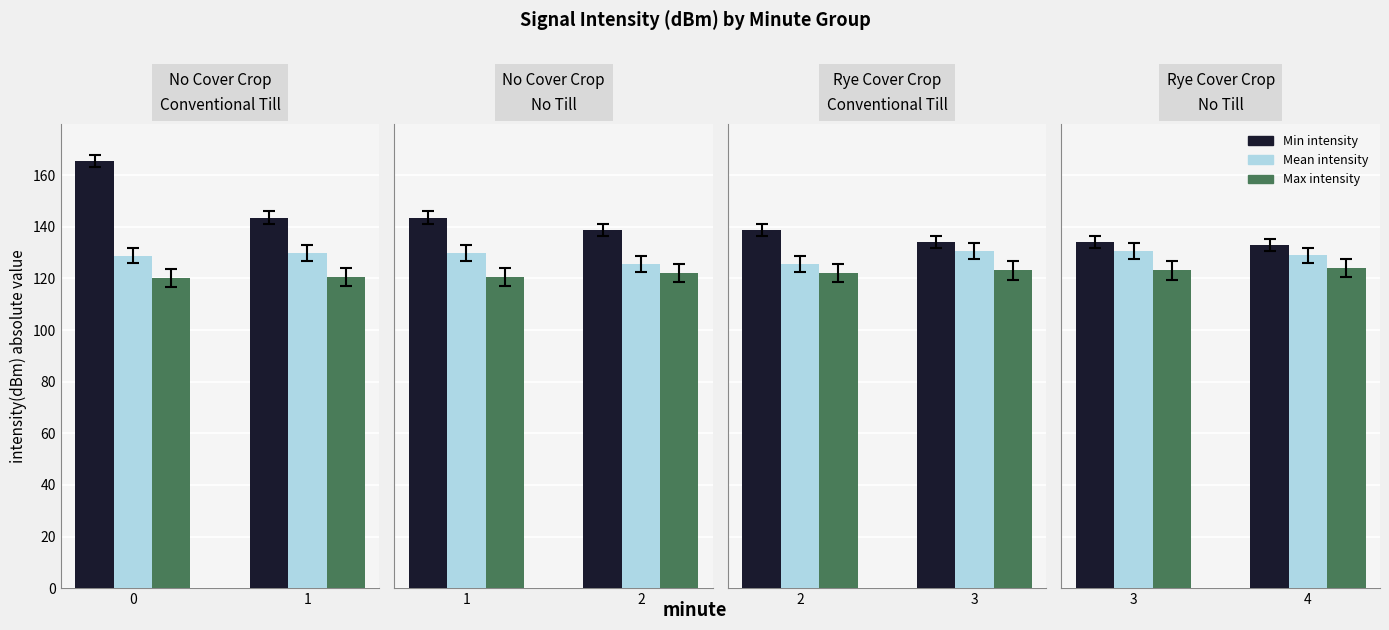

True or false: Min intensity has a value of 56.9 at 0.

False